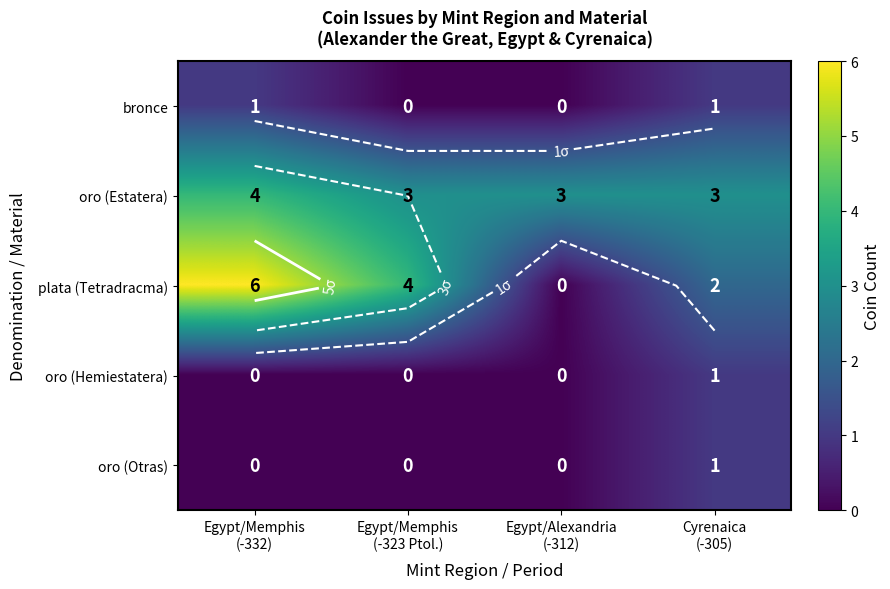

Which series has the largest total across all categories?

oro (Estatera)